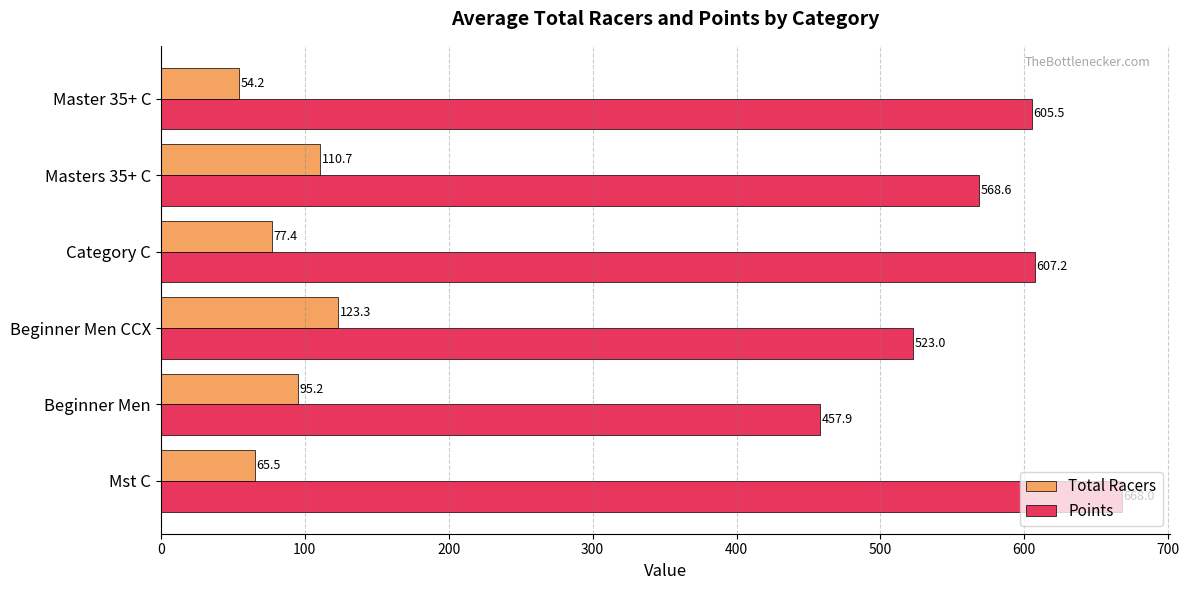

What is the difference between the second highest and second lowest values in the Points series?

84.3